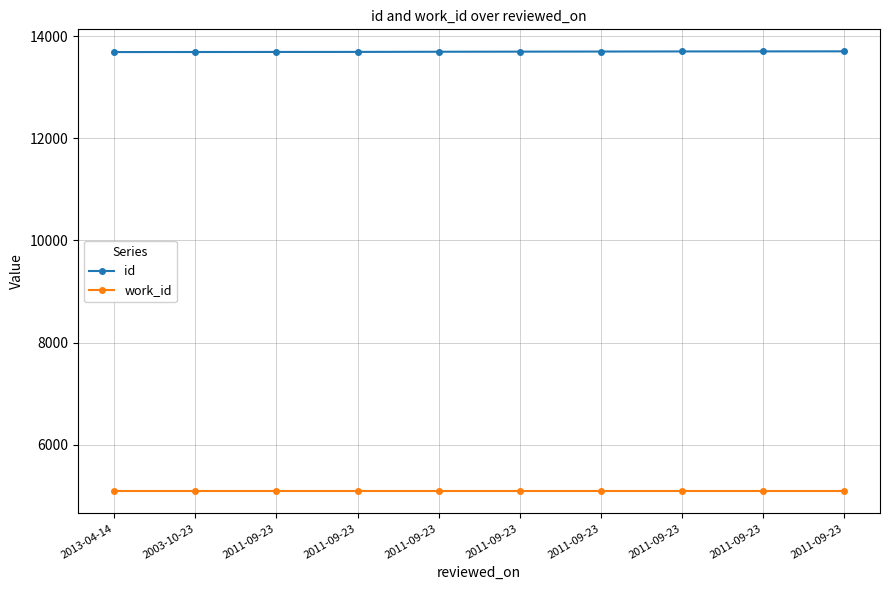

What is the difference between the highest and lowest values at 2013-04-14?

8599